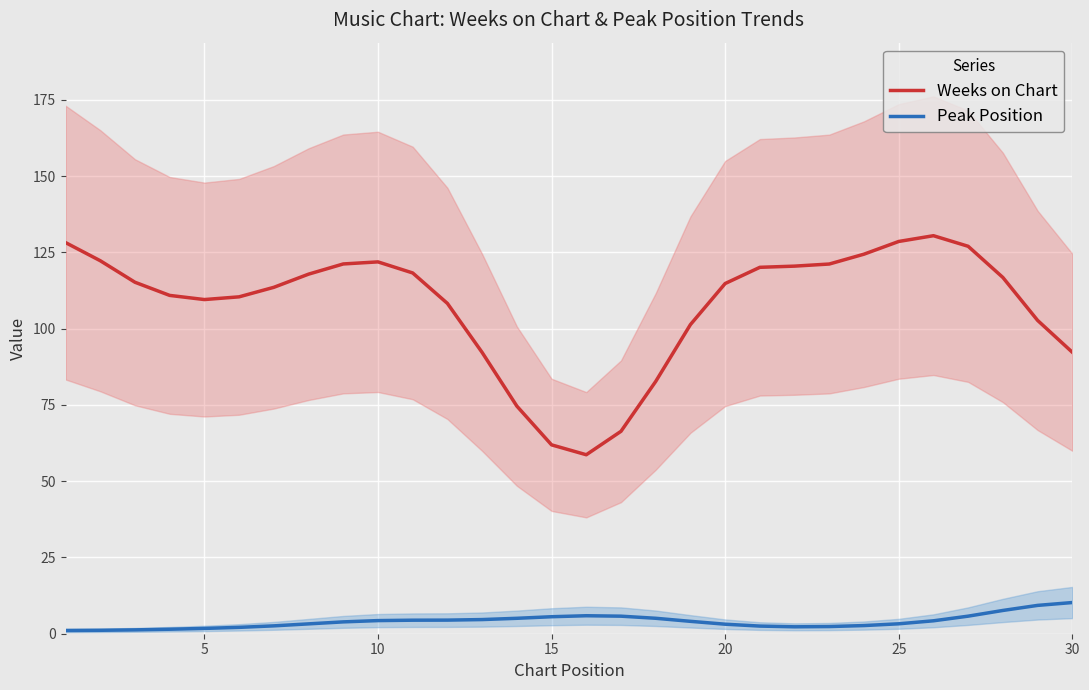

True or false: Weeks on Chart and Peak Position intersect in this chart.

False